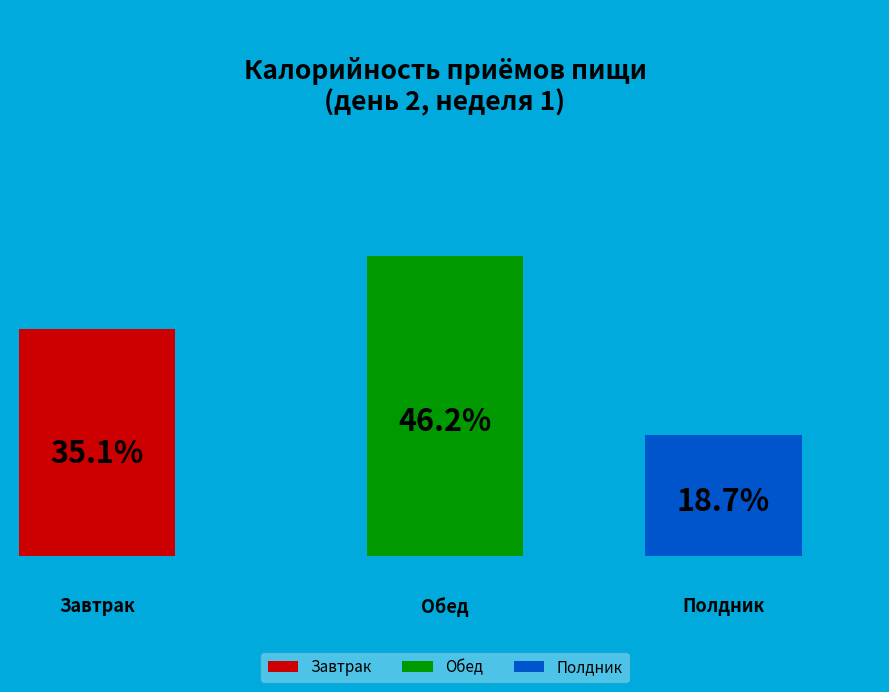

Is Завтрак the majority of the pie?

No